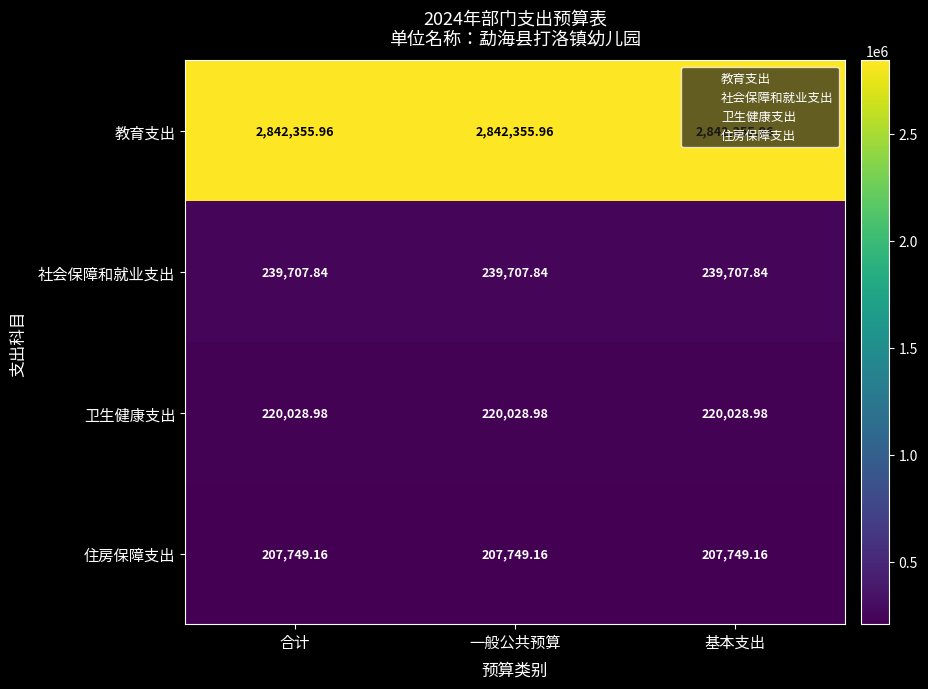

At 一般公共预算, list the series in order from largest to smallest.

教育支出, 社会保障和就业支出, 卫生健康支出, 住房保障支出